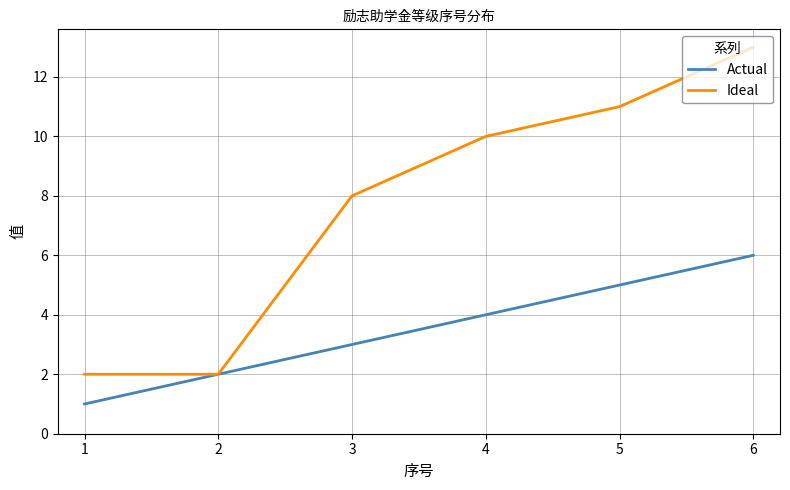

Where is Ideal nearest to the value 7?

3